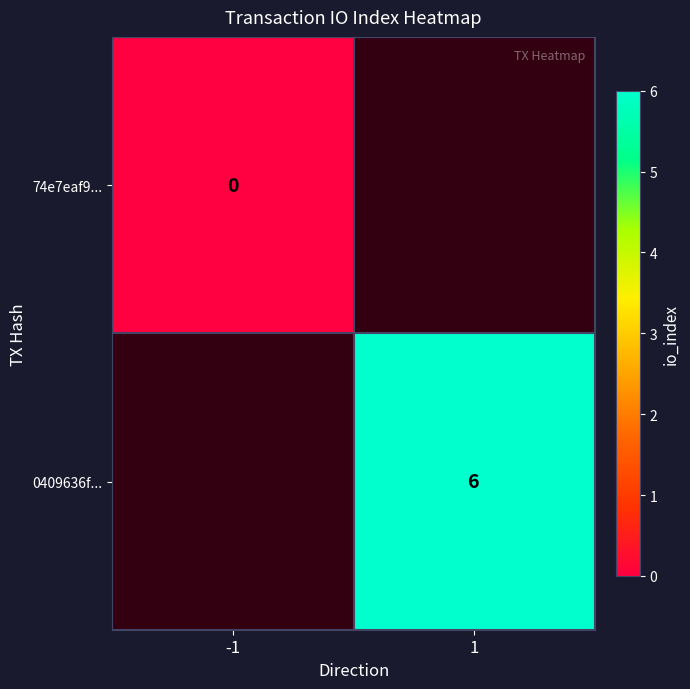

The value of 0409636f... at 1 is 9. True or false?

False